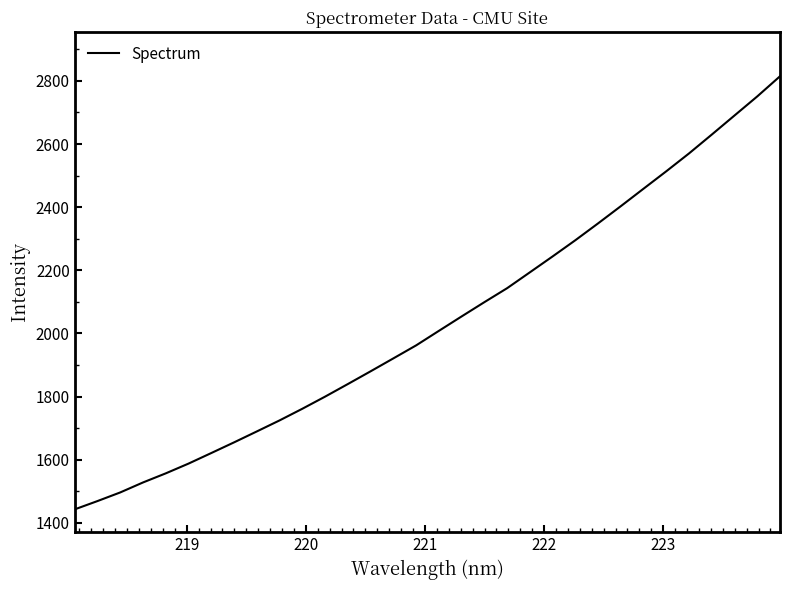

What is the smallest value displayed?

1442.8